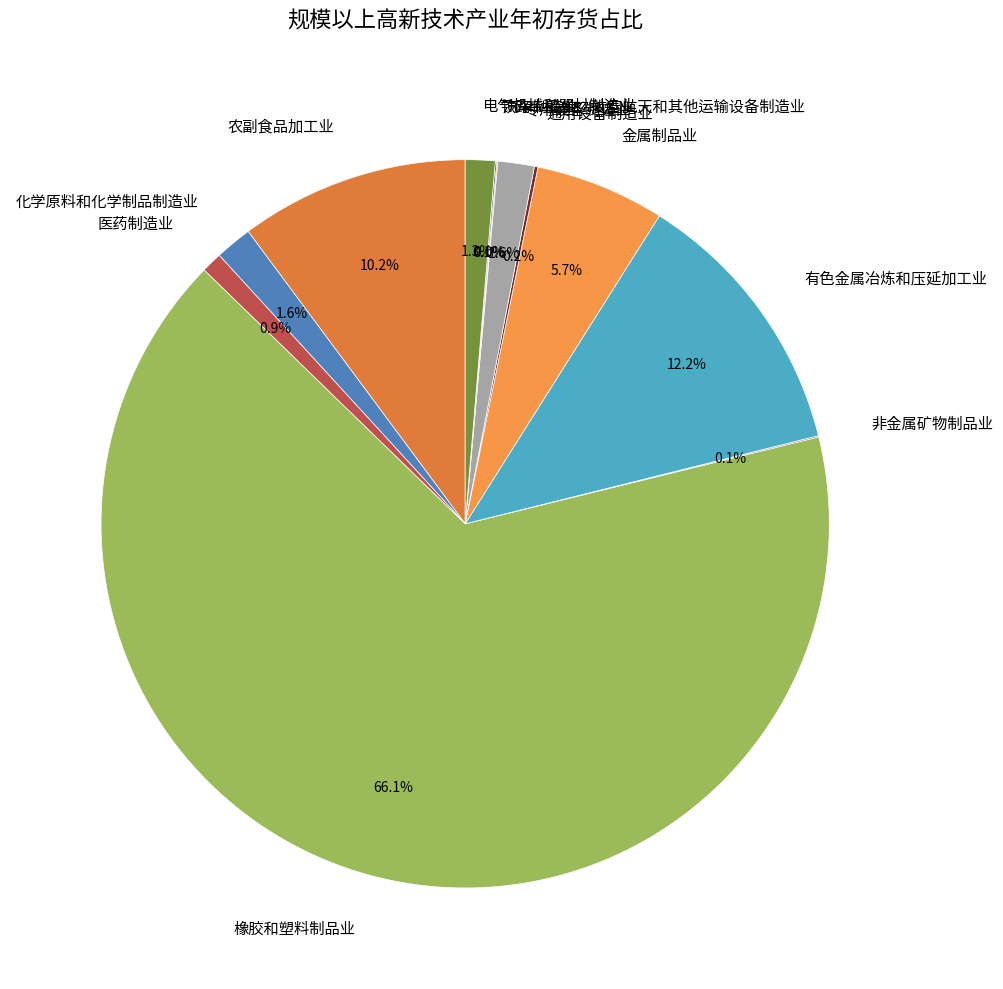

Which slice is the largest?

橡胶和塑料制品业